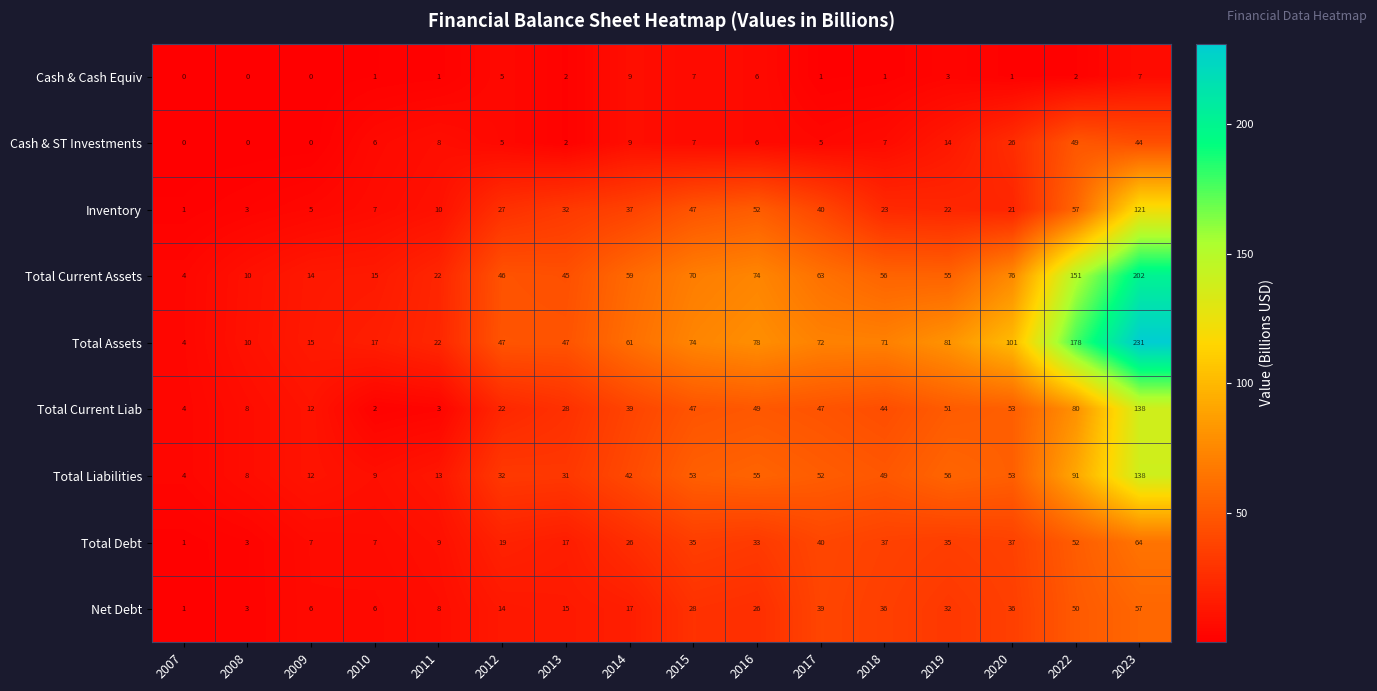

Where is Total Liabilities nearest to the value 71?

2019